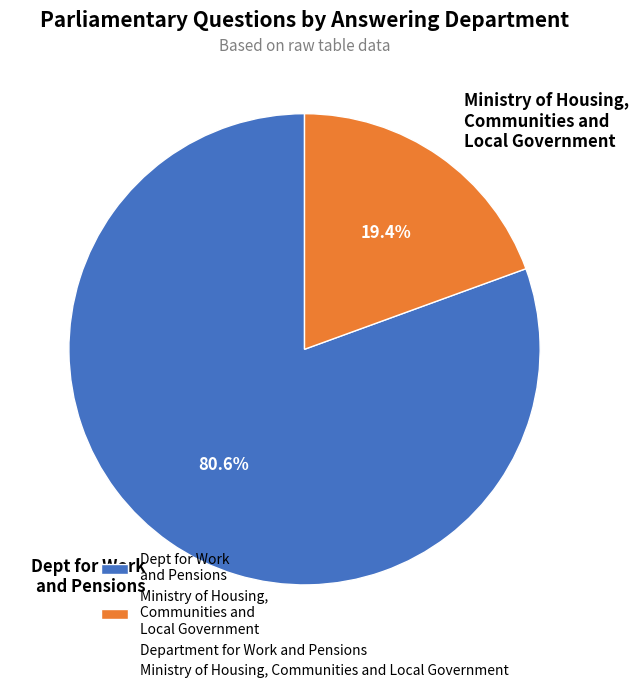

Which slice represents more than half of the pie?

Dept for Work and Pensions